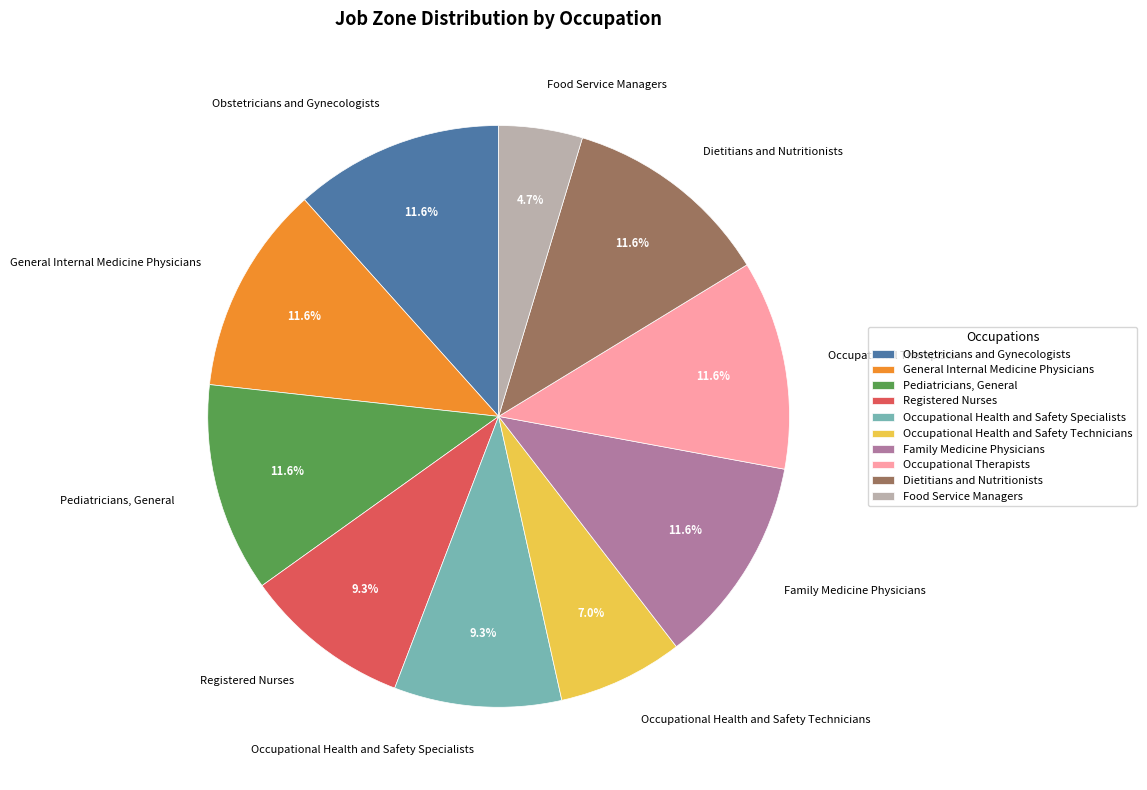

To the nearest percent, what percentage of the pie is Registered Nurses?

9%